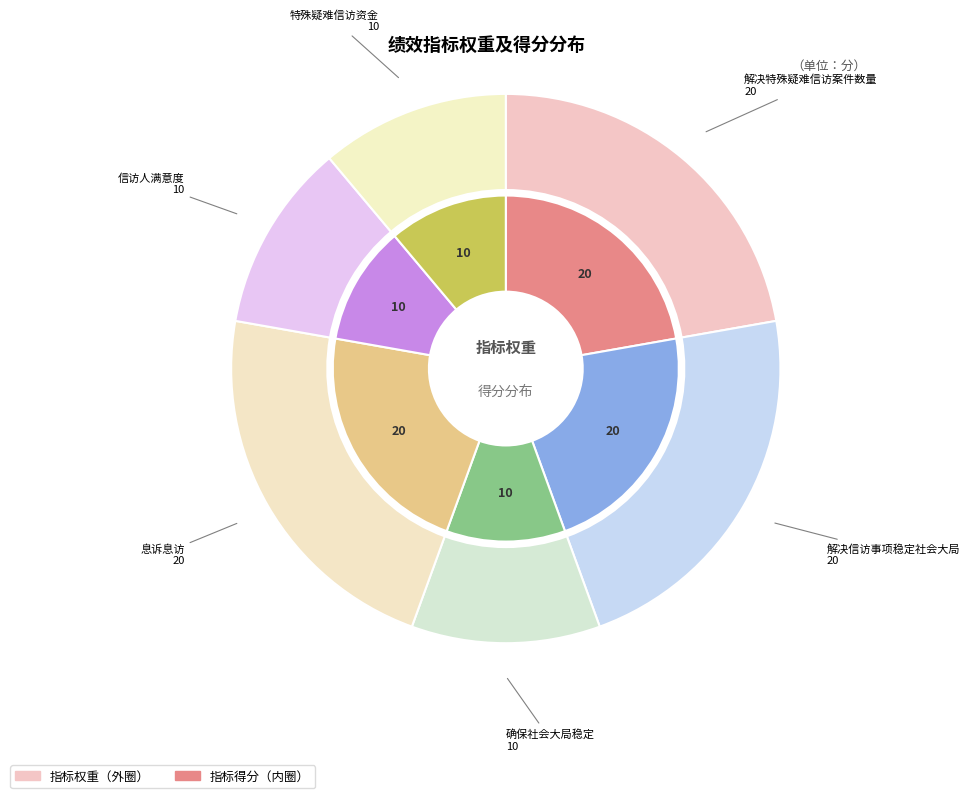

To the nearest percent, what is the difference between the largest and smallest slice percentages?

11%